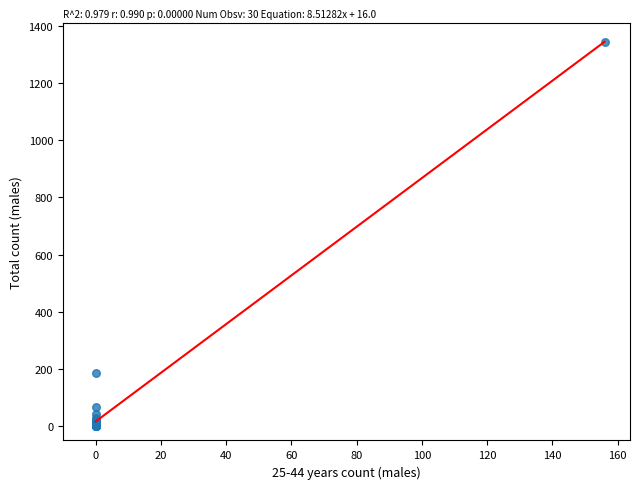

What Y value in the scatter plot is closest to 672?

186